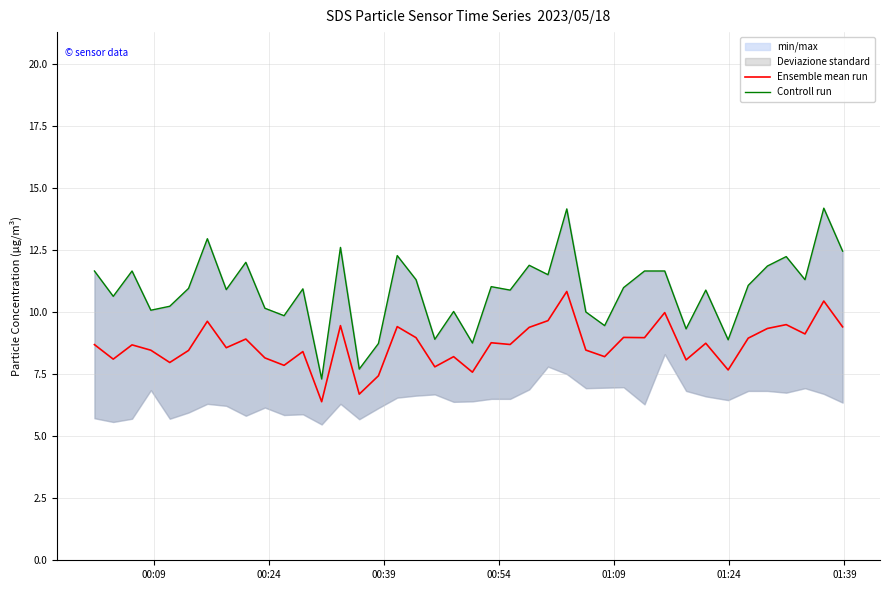

Reading right to left, list all the values displayed in this chart.

Ensemble mean run: 9.4	10.4	9.1	9.5	9.3	8.9	7.7	8.7	8.1	10.0	9.0	9.0	8.2	8.5	10.8	9.7	9.4	8.7	8.8	7.6	8.2	7.8	9.0	9.4	7.4	6.7	9.4	6.4	8.4	7.8	8.2	8.9	8.6	9.6	8.4	8.0	8.5	8.7	8.1	8.7
Controll run: 12.4	14.2	11.3	12.2	11.8	11.1	8.9	10.9	9.3	11.7	11.7	11.0	9.4	10.0	14.2	11.5	11.9	10.9	11.0	8.8	10.0	8.9	11.3	12.3	8.7	7.7	12.6	7.3	10.9	9.8	10.2	12.0	10.9	12.9	10.9	10.2	10.1	11.7	10.6	11.7